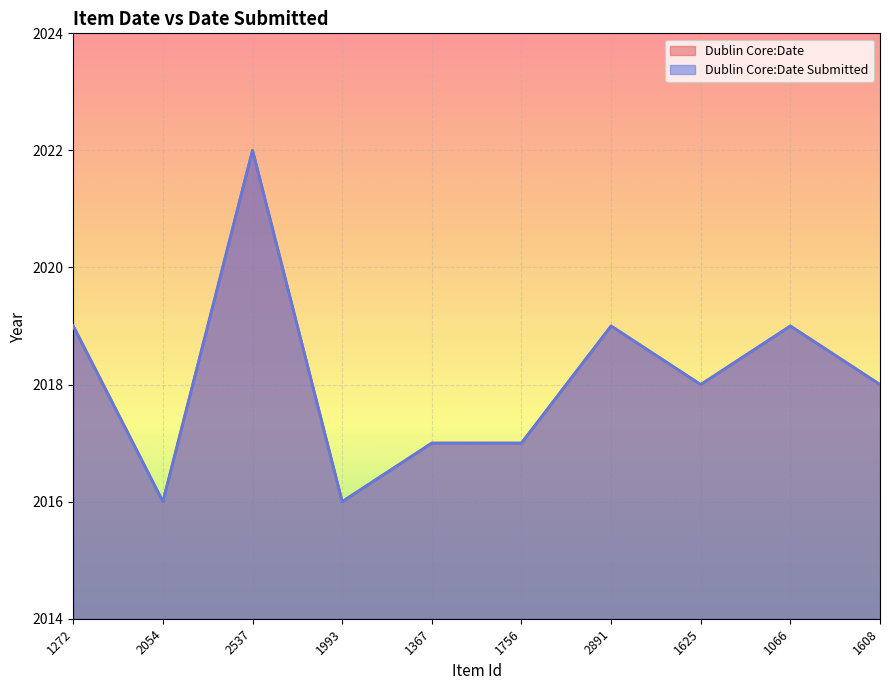

How many lines are shown in the chart?

2